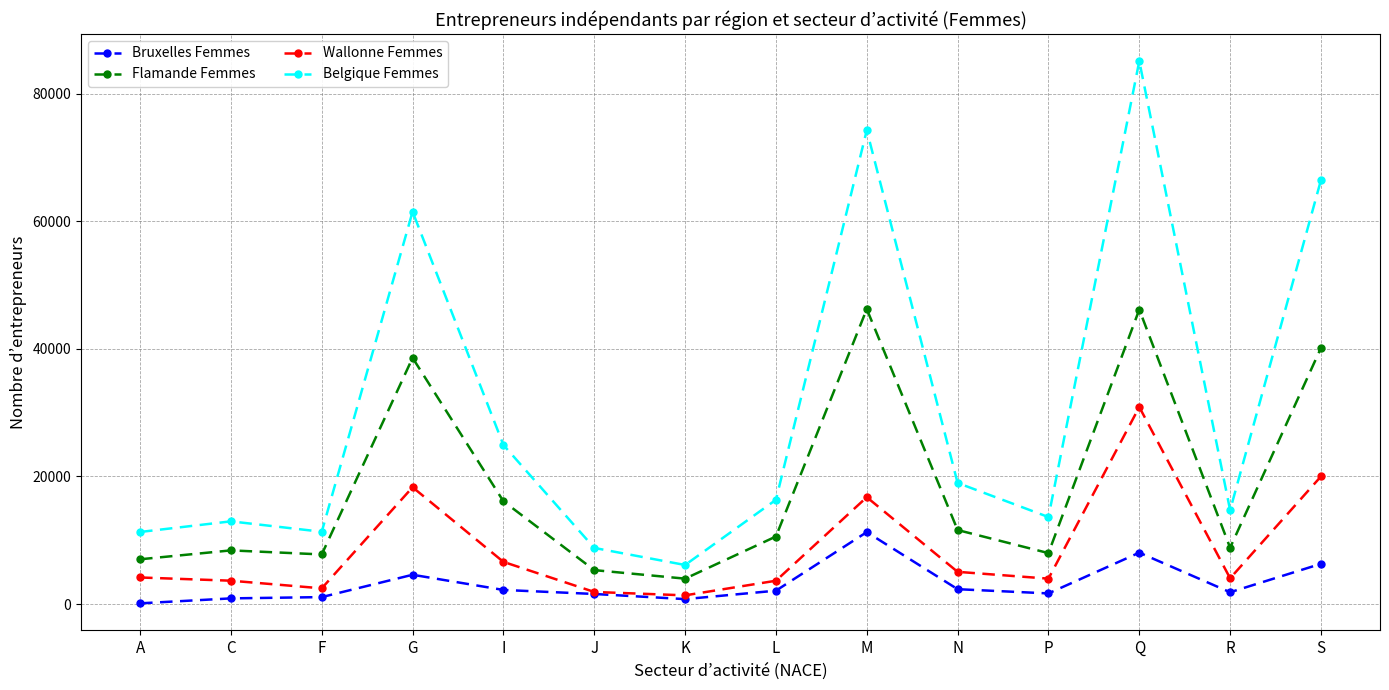

Is this an area chart (filled region under the line)?

No